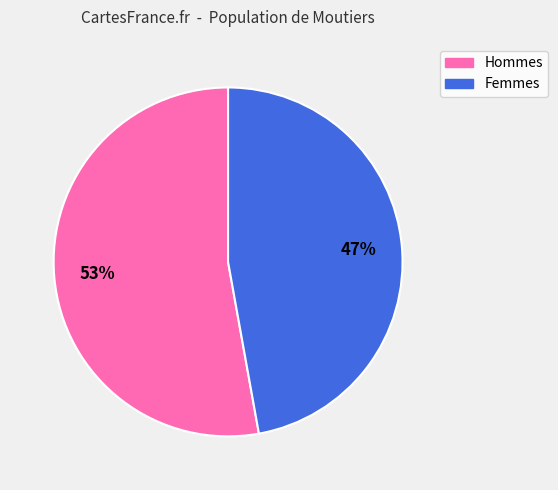

To the nearest percent, what is the difference between the largest and smallest slice percentages?

6%